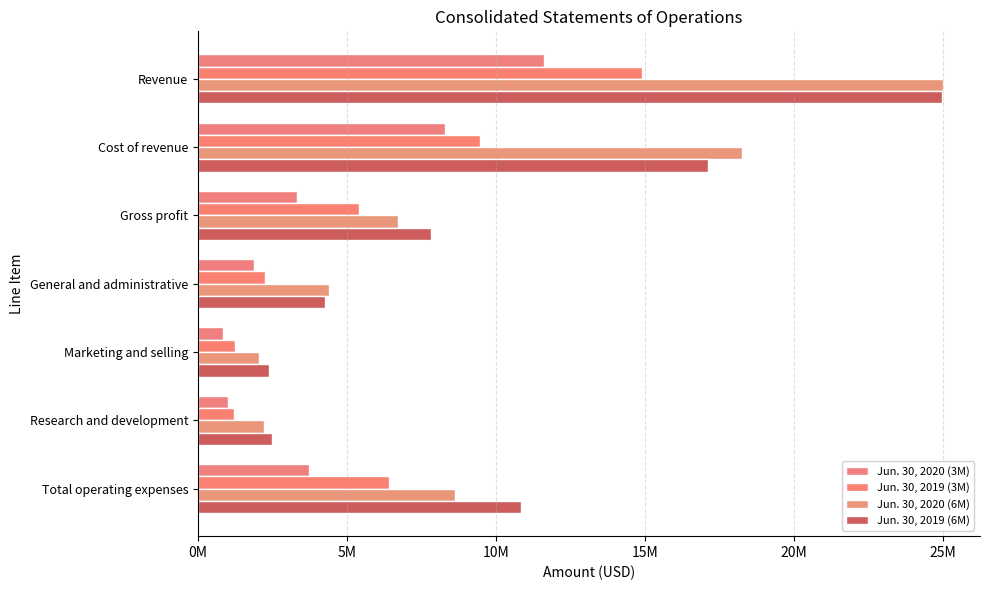

At how many categories does at least one series exceed 13871542?

2